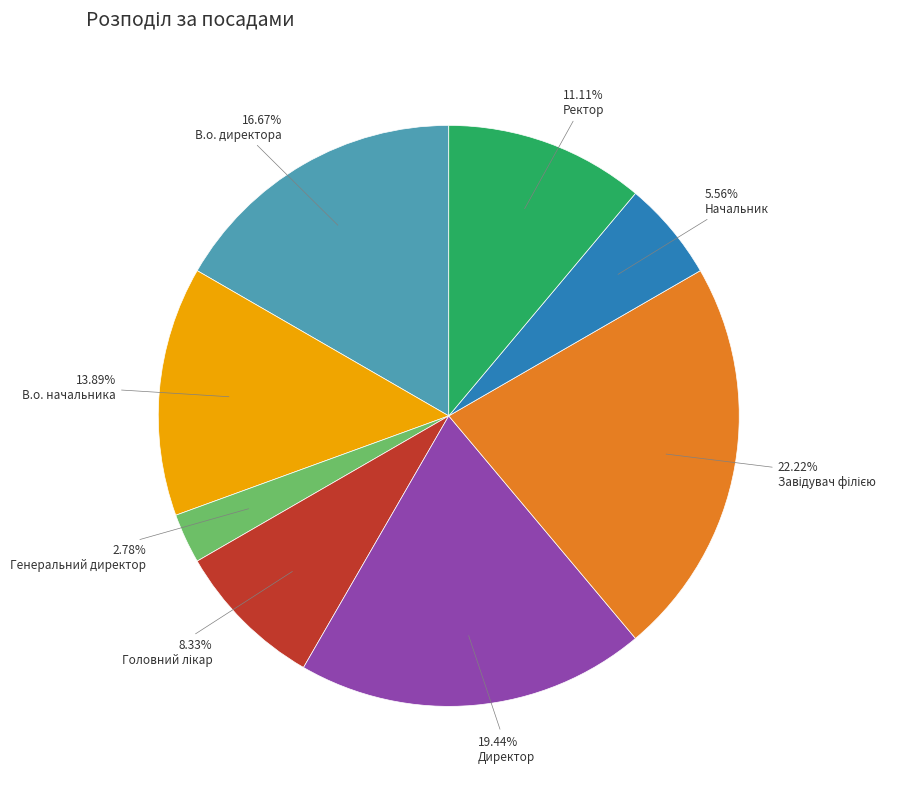

To the nearest percent, what percentage of the pie is В.о. директора?

17%